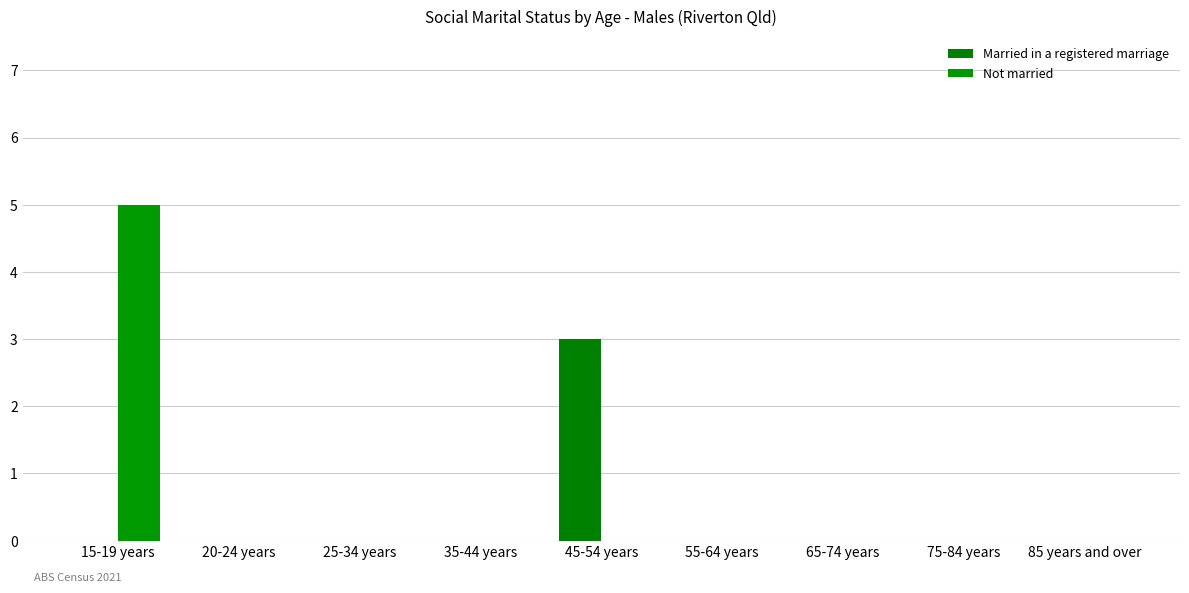

Reading left to right, what are all the values shown in this chart?

Married in a registered marriage: 0	0	0	0	3	0	0	0	0
Not married: 5	0	0	0	0	0	0	0	0